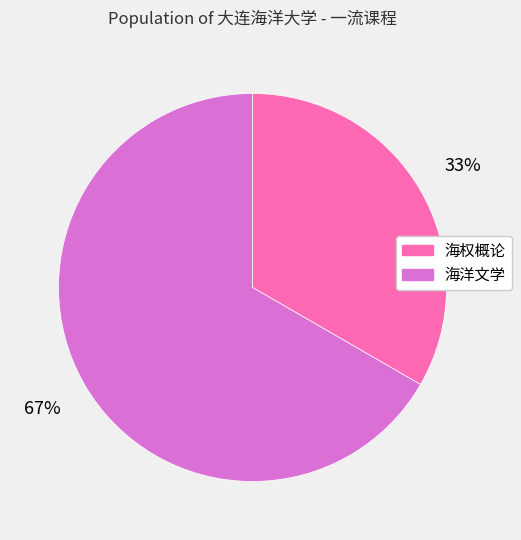

To the nearest percent, what is the combined percentage of 海洋文学 and 海权概论?

100%